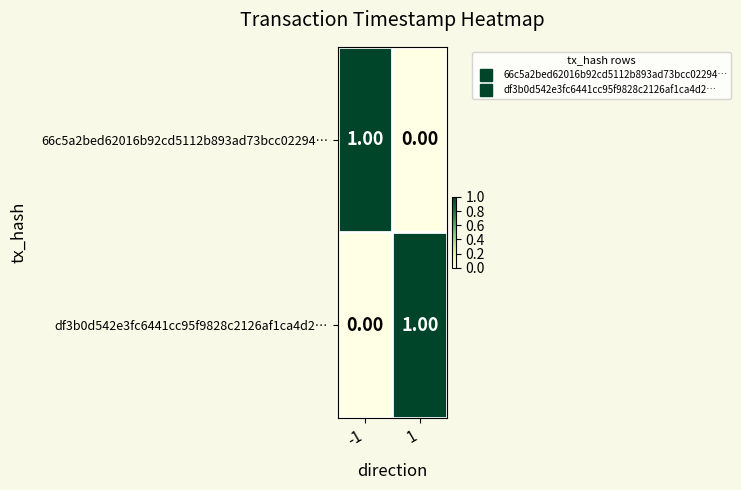

Is the value of df3b0d542e3fc6441cc95f9828c2126af1ca4d2… at -1 greater than the value of 66c5a2bed62016b92cd5112b893ad73bcc02294… at -1?

No